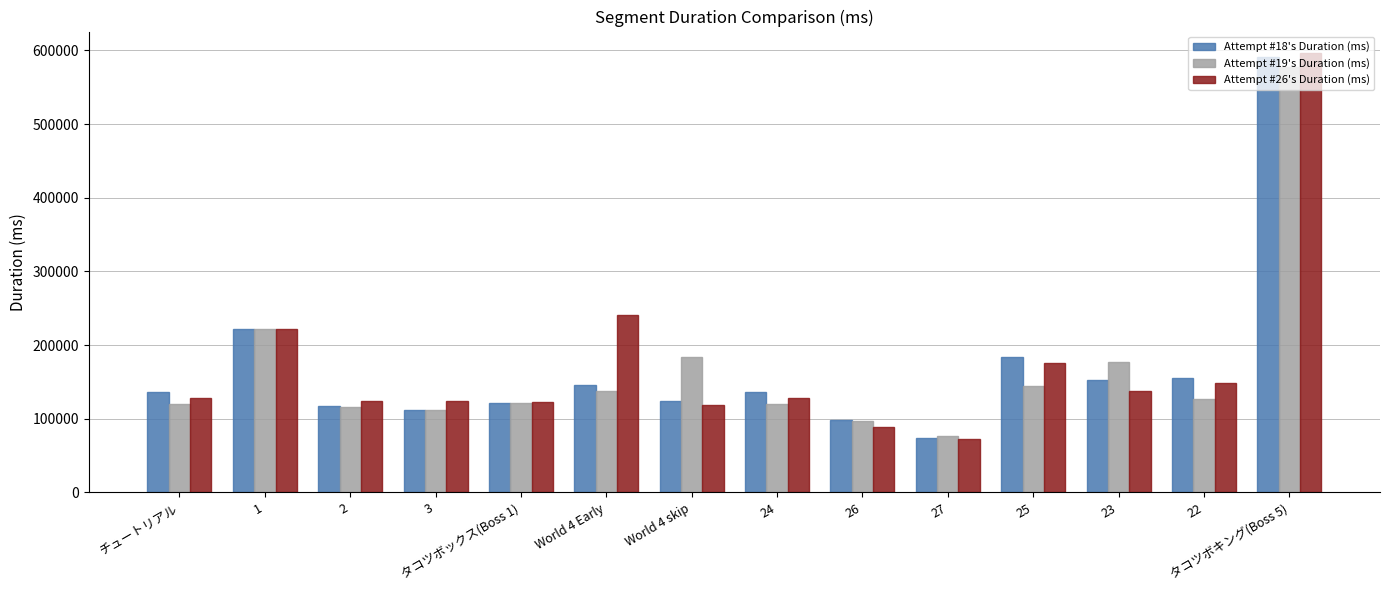

What is the difference between the Attempt #26's Duration (ms) values at 2 and 27?

51573